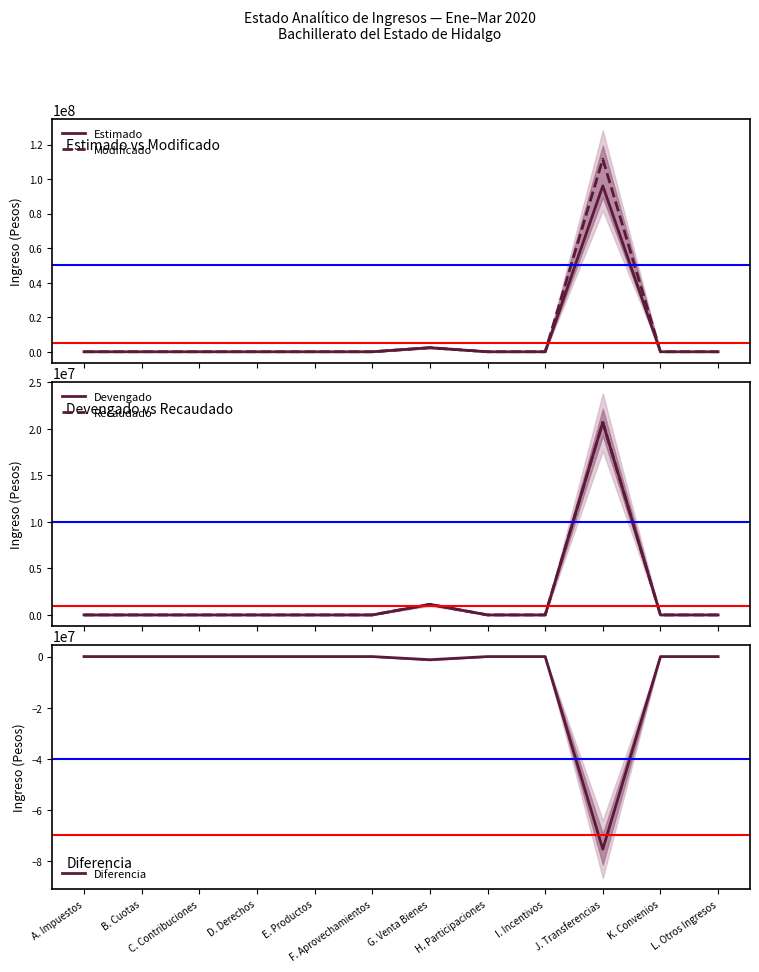

True or false: Diferencia and Modificado cross at least once.

False